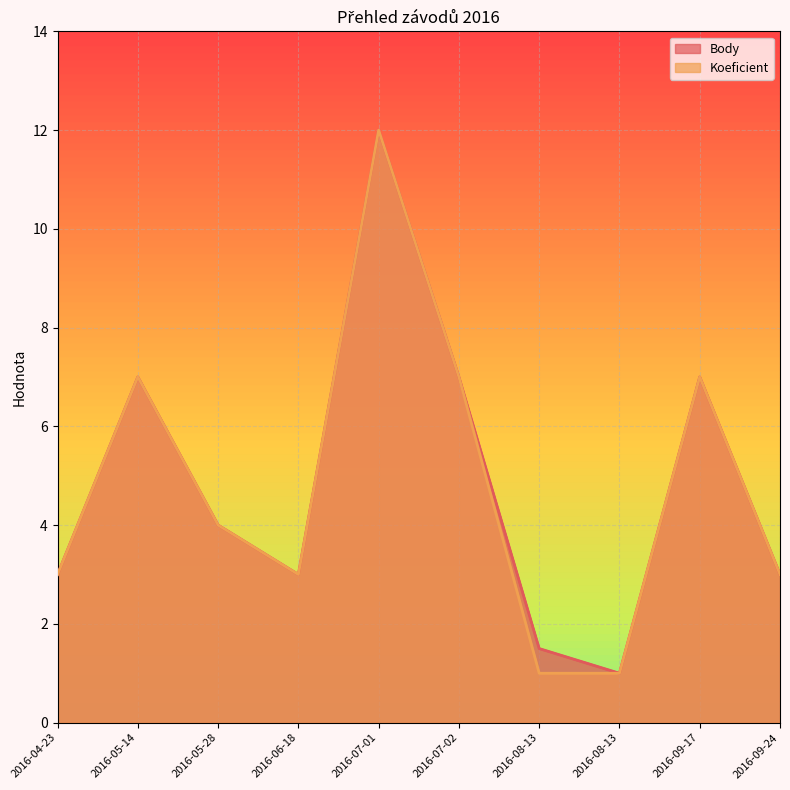

Which series has the largest range (max minus min)?

Body